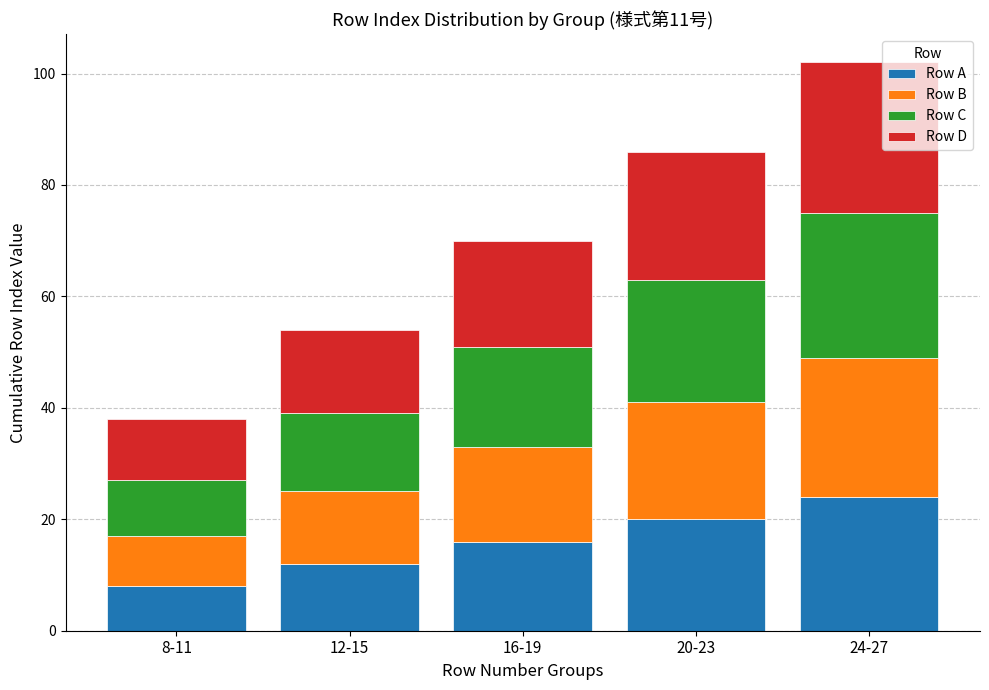

Is it true that Row A equals 14 at 8-11?

False